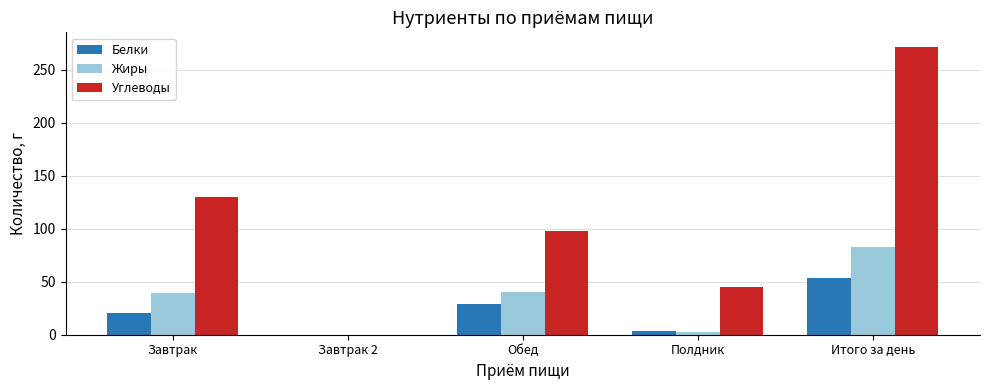

What is the sum of the Белки values at Обед and Завтрак 2?

29.1